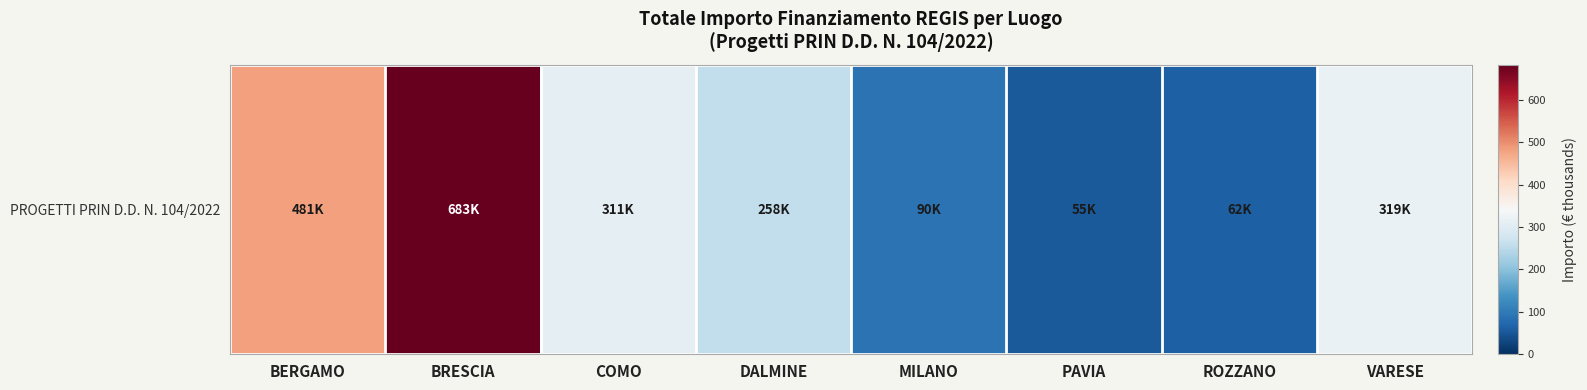

What is the greatest value displayed?

682.5